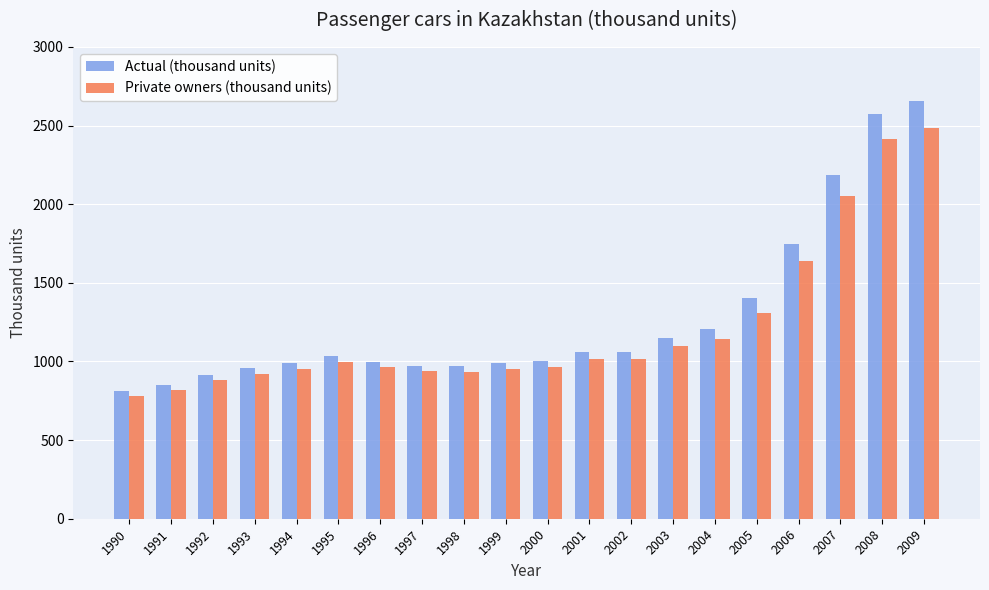

Is the value of Private owners (thousand units) at 1994 greater than the value of Actual (thousand units) at 2001?

No